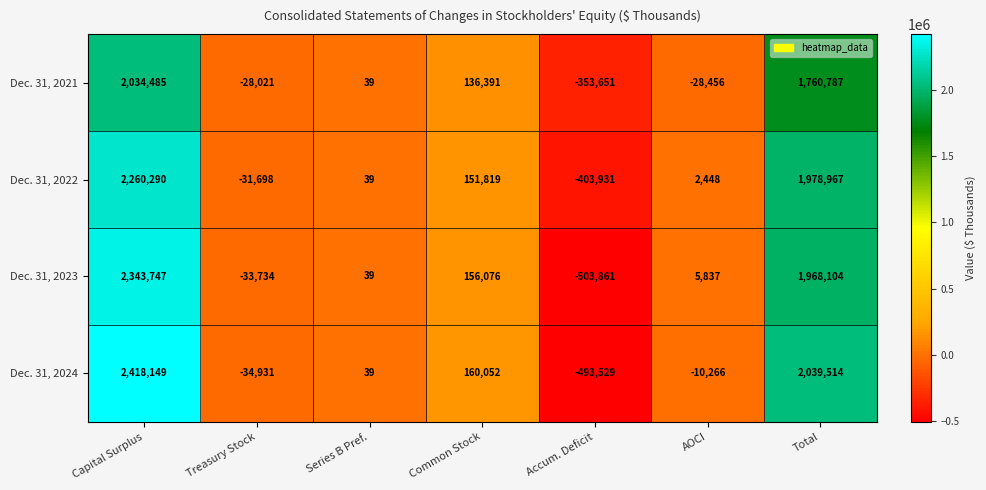

True or false: Dec. 31, 2022 has a value of 3391872 at Total.

False